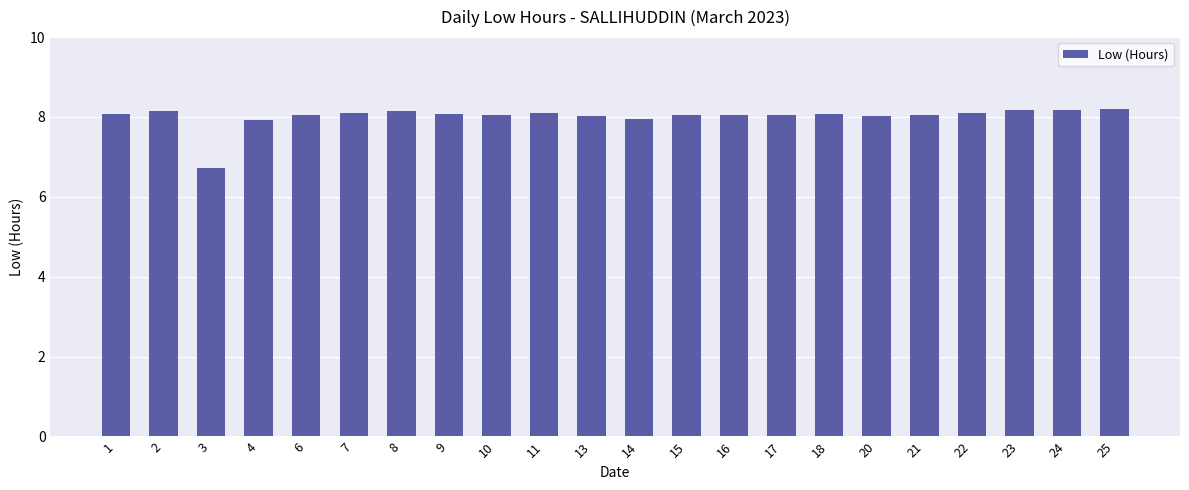

Which label corresponds to the smallest value in the chart?

3